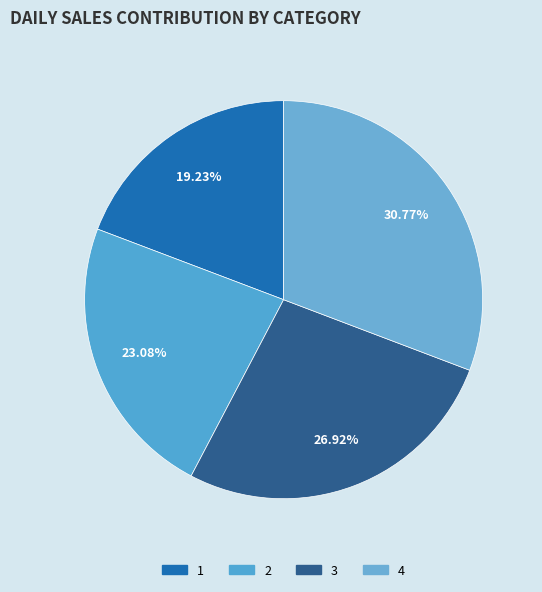

How many slices are in this pie chart?

4